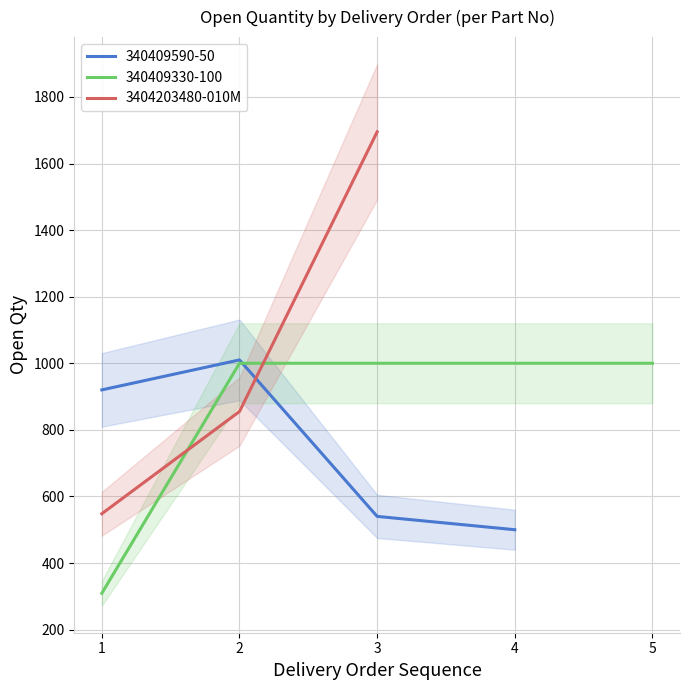

What is the average value?

1033